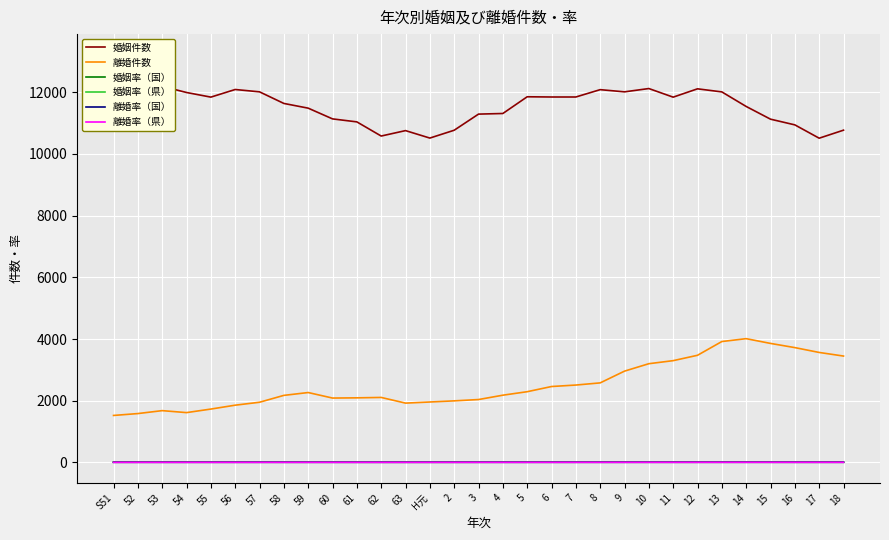

Between 53 and 2, which series saw the biggest shift?

婚姻件数